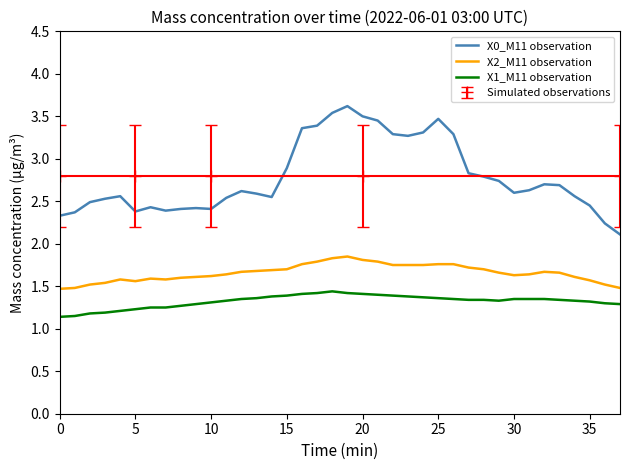

Does the chart display data point markers on the line(s)?

No